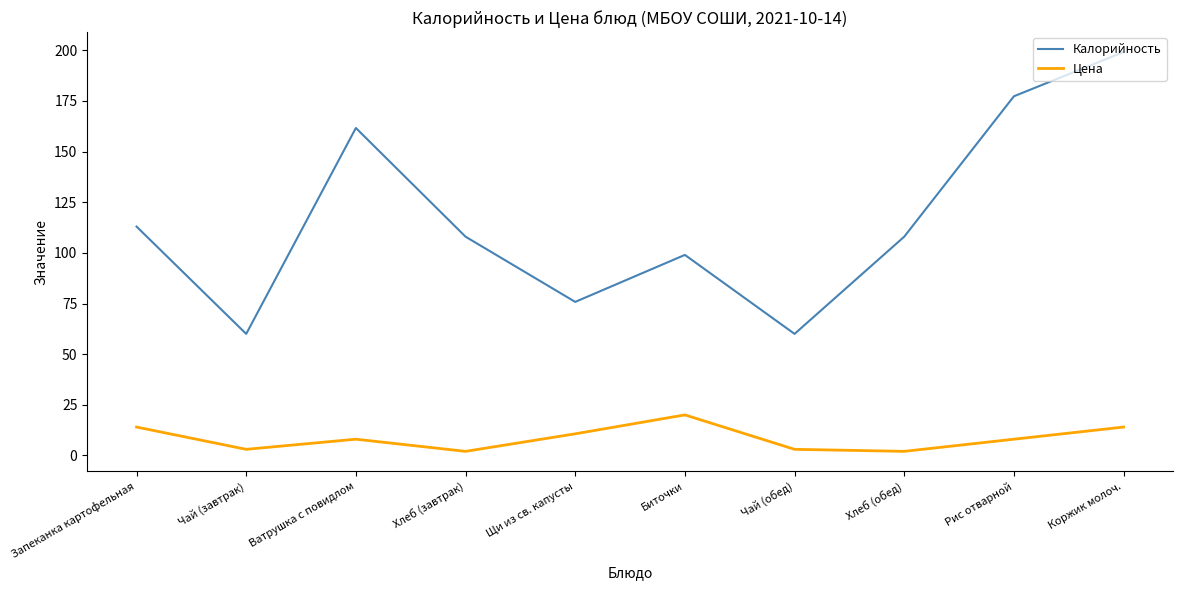

Rank the series by their average value, from highest to lowest.

Калорийность, Цена